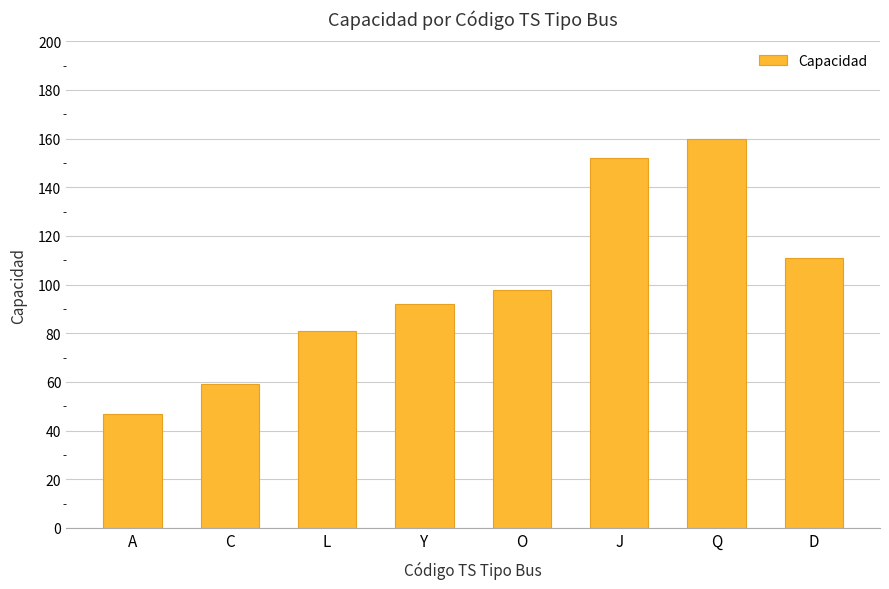

What is the sum of the values at L and C?

140